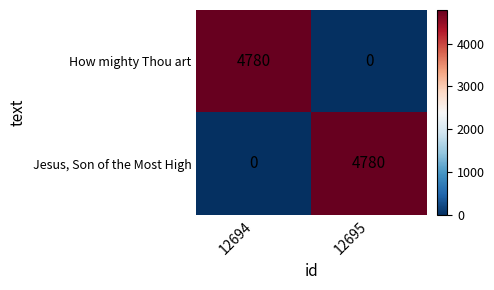

What is the difference between the Jesus, Son of the Most High values at 12694 and 12695?

4780